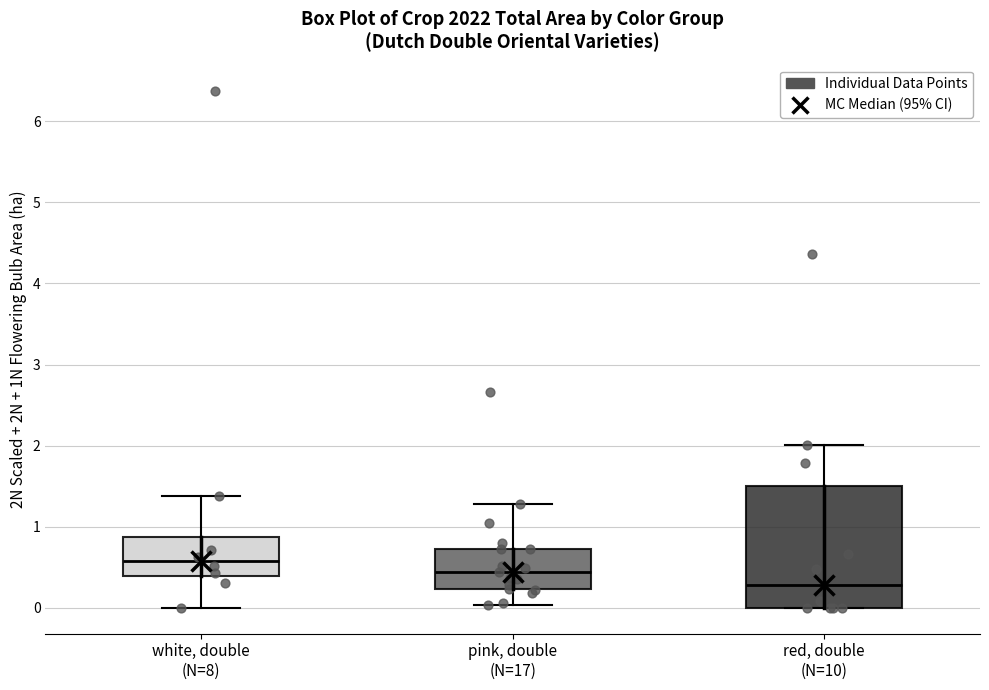

Where is the lower edge of the box for white, double (N=8) on the y-axis? The values are not printed on the chart, so give them approximately, as read against the axis.

0.4